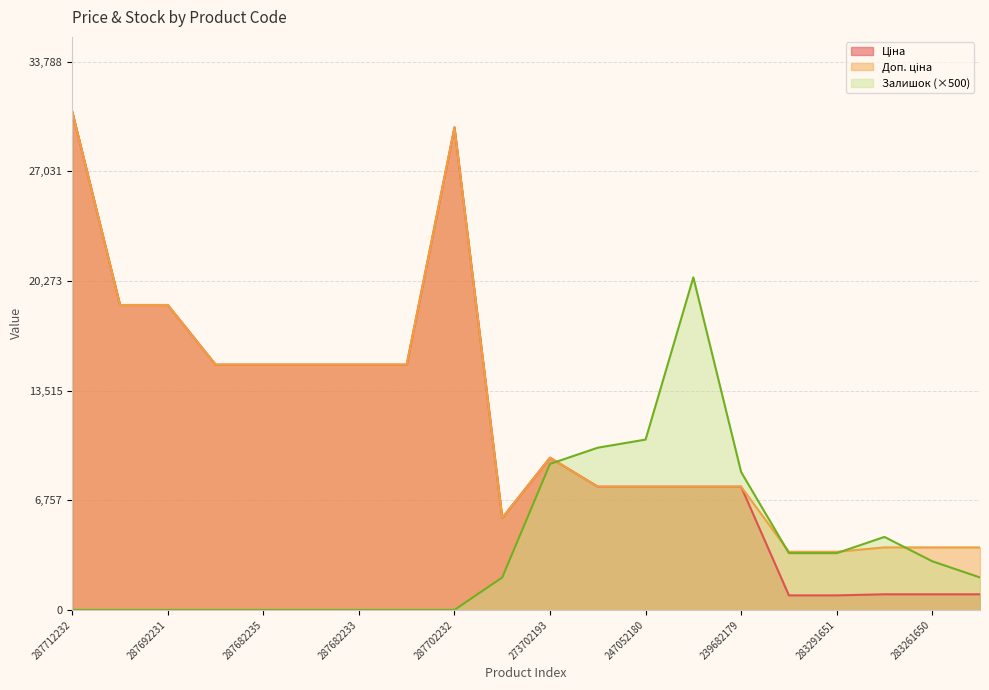

Reading right to left, list all the values displayed in this chart.

Ціна: 963.5	963.5	963.5	895.9	895.9	7596.5	7596.5	7596.5	7596.5	9384.0	5673.8	29747.2	15120.0	15120.0	15120.0	15120.0	15120.0	18796.8	18796.8	30717.1
Доп. ціна: 3854.0	3854.0	3854.0	3583.6	3583.6	7596.5	7596.5	7596.5	7596.5	9384.0	5673.8	29747.2	15120.0	15120.0	15120.0	15120.0	15120.0	18796.8	18796.8	30717.1
Залишок: 2000.0	3000.0	4500.0	3500.0	3500.0	8500.0	20500.0	10500.0	10000.0	9000.0	2000.0	0.0	0.0	0.0	0.0	0.0	0.0	0.0	0.0	0.0